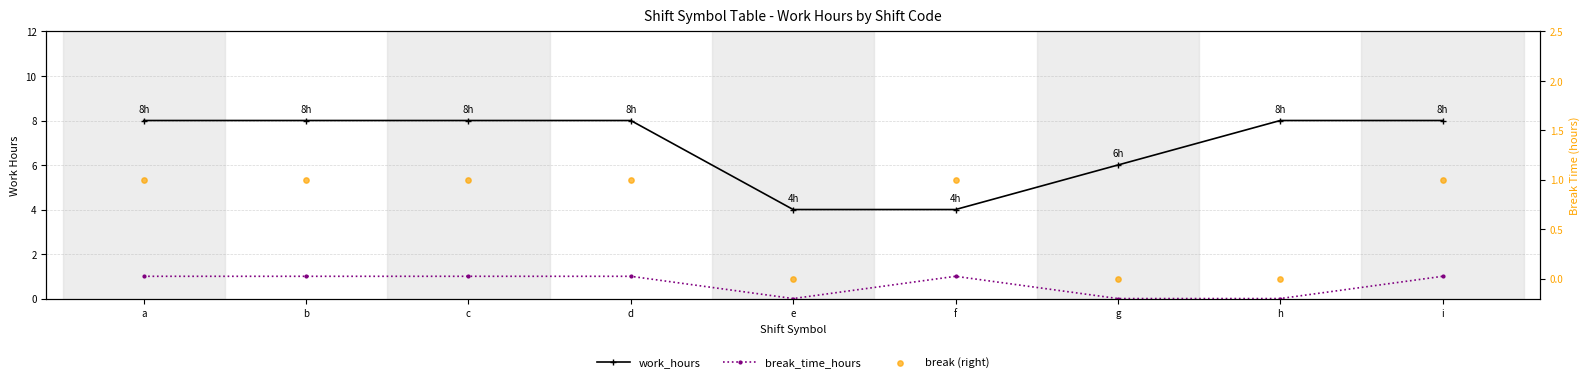

At how many categories does at least one series exceed 2?

9